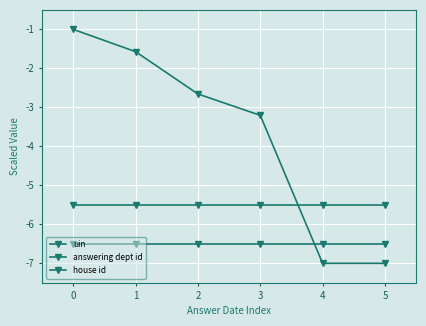

Does the chart have visible grid lines?

Yes